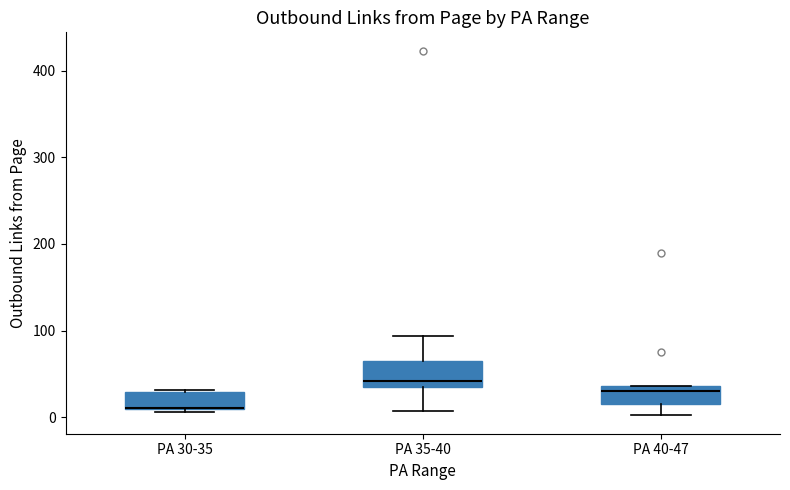

Where is the upper edge of the box for PA 30-35 on the y-axis? The values are not printed on the chart, so give them approximately, as read against the axis.

30